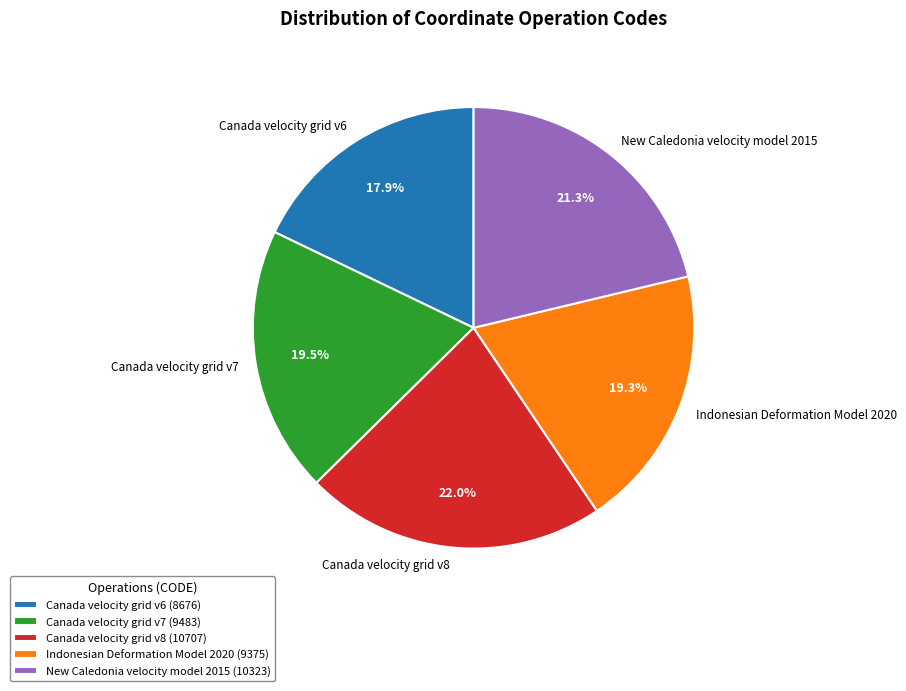

How many slices are in this pie chart?

5